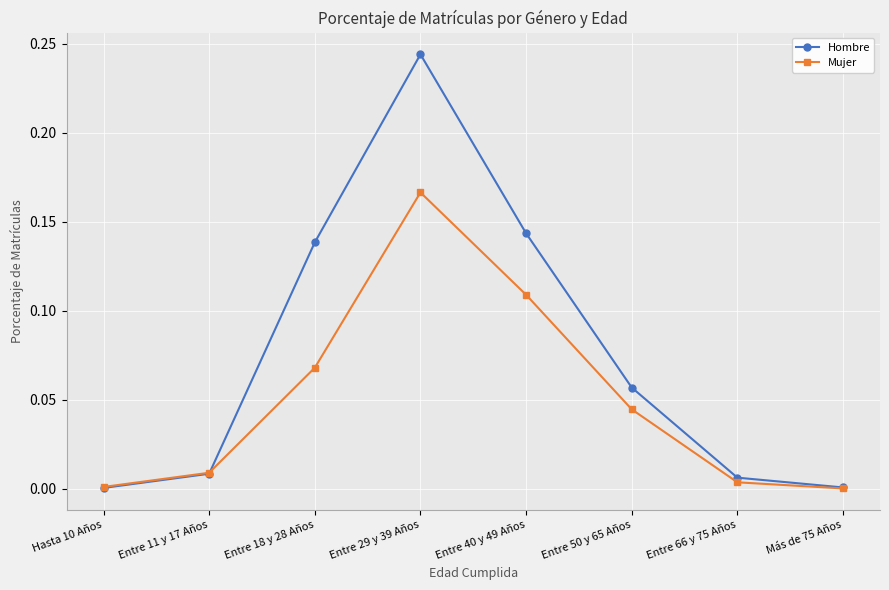

Is the value of Hombre at Entre 18 y 28 Años greater than the value of Mujer at Entre 66 y 75 Años?

Yes